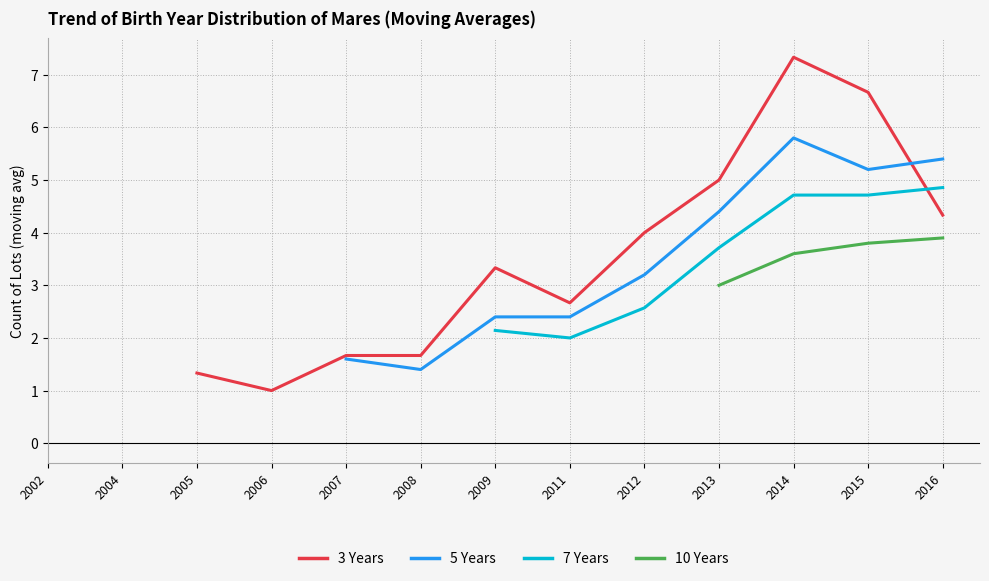

List the series in order of their overall mean, highest first.

3 Years, 5 Years, 7 Years, 10 Years